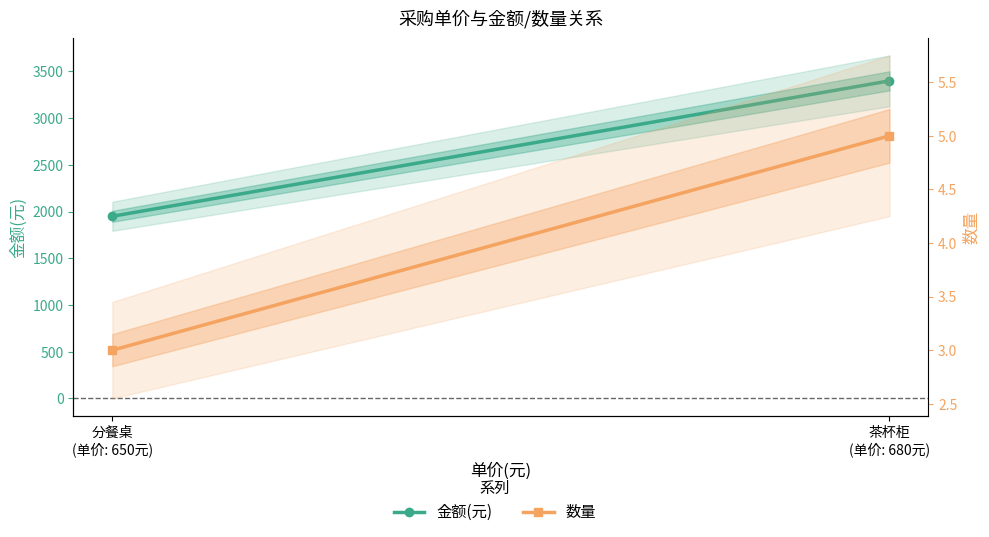

What is the label of the 1st point from the right?

分餐桌
(单价: 650元)